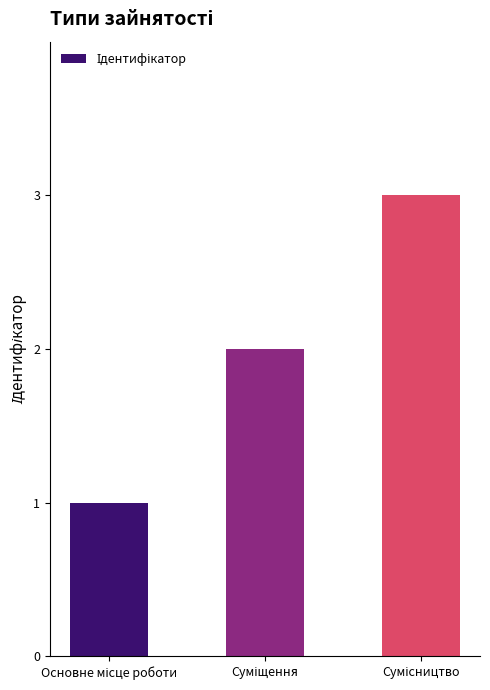

Reading right to left, what are all the values shown in this chart?

3	2	1